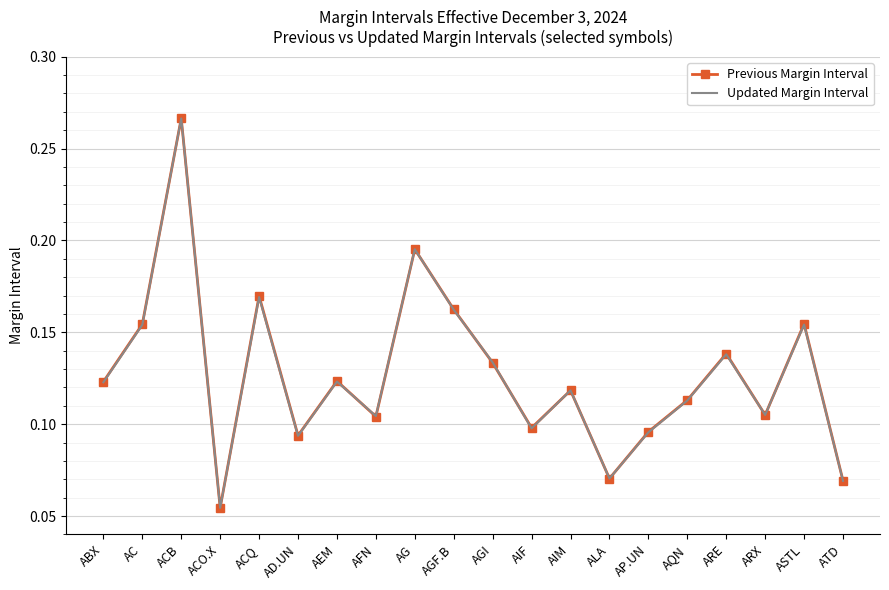

True or false: Updated Margin Interval has a value of 0.1 at ABX.

True